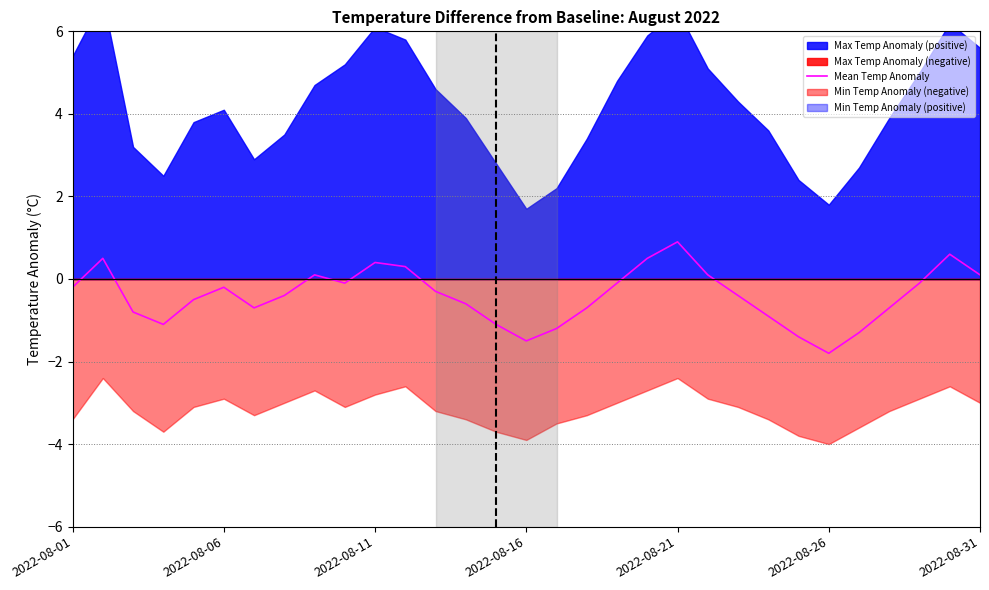

At which label does Mean Temp Anomaly reach its minimum?

2022-08-26